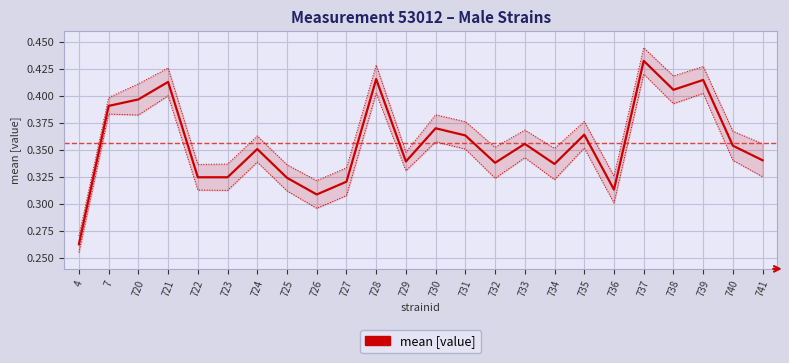

At 737, list the series in order from largest to smallest.

uppercl, mean [value], lowercl